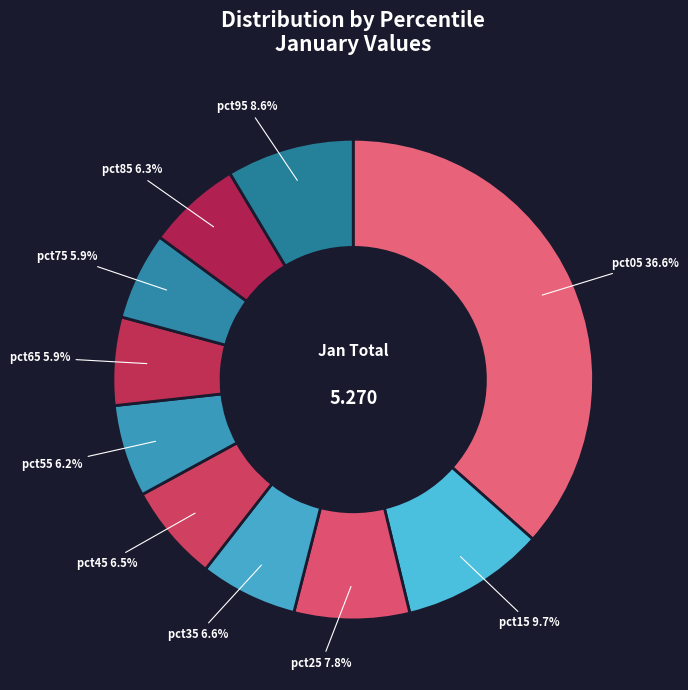

How much of the chart is everything except pct35?

93.4%